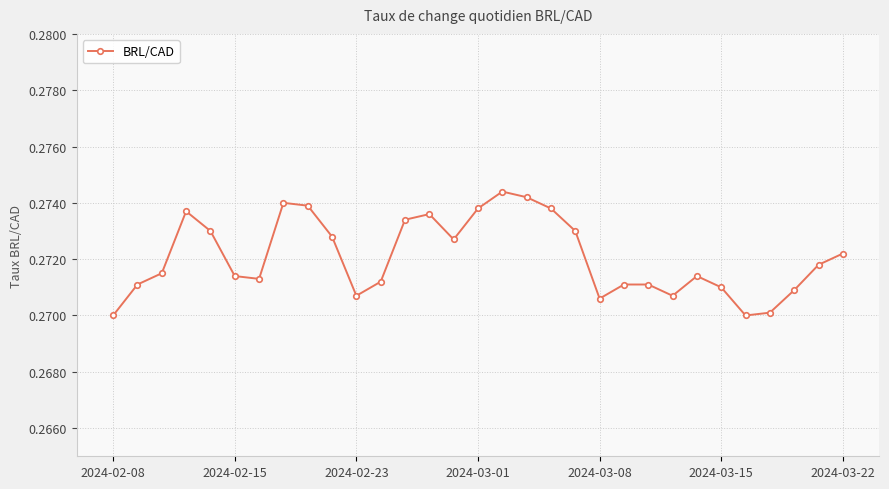

What is the sum of all values?

8.4